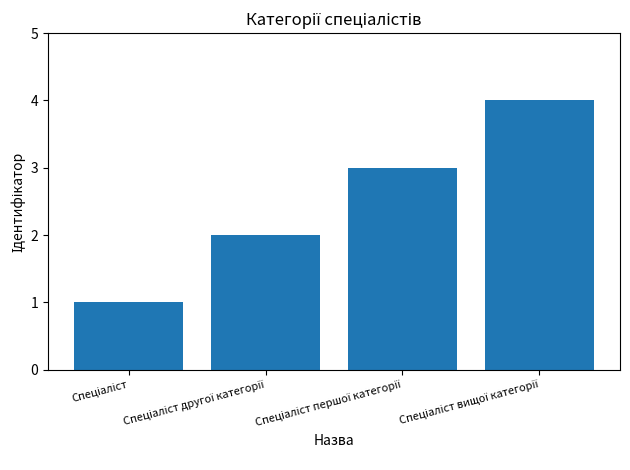

Are the bars grouped side by side (vs. stacked)?

No